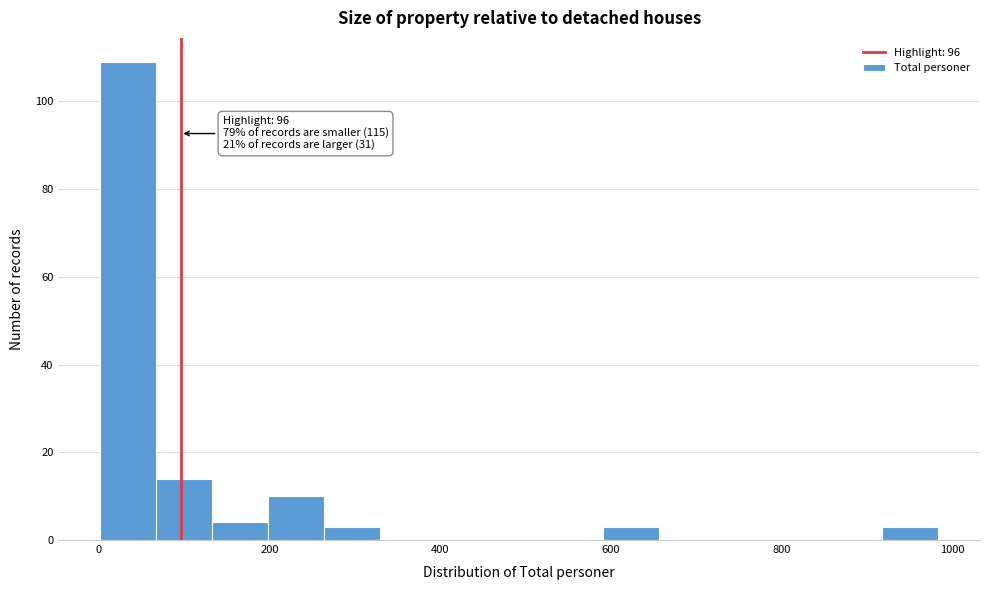

Around what value on the x-axis is the tallest bar? Give the approximate position of its centre, as read against the axis.

40